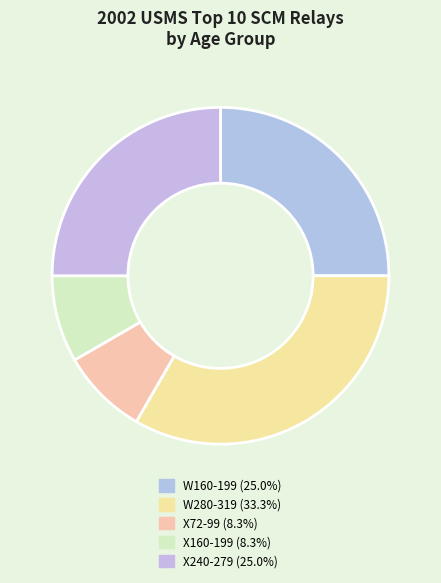

What is the largest slice in the pie chart?

W280-319